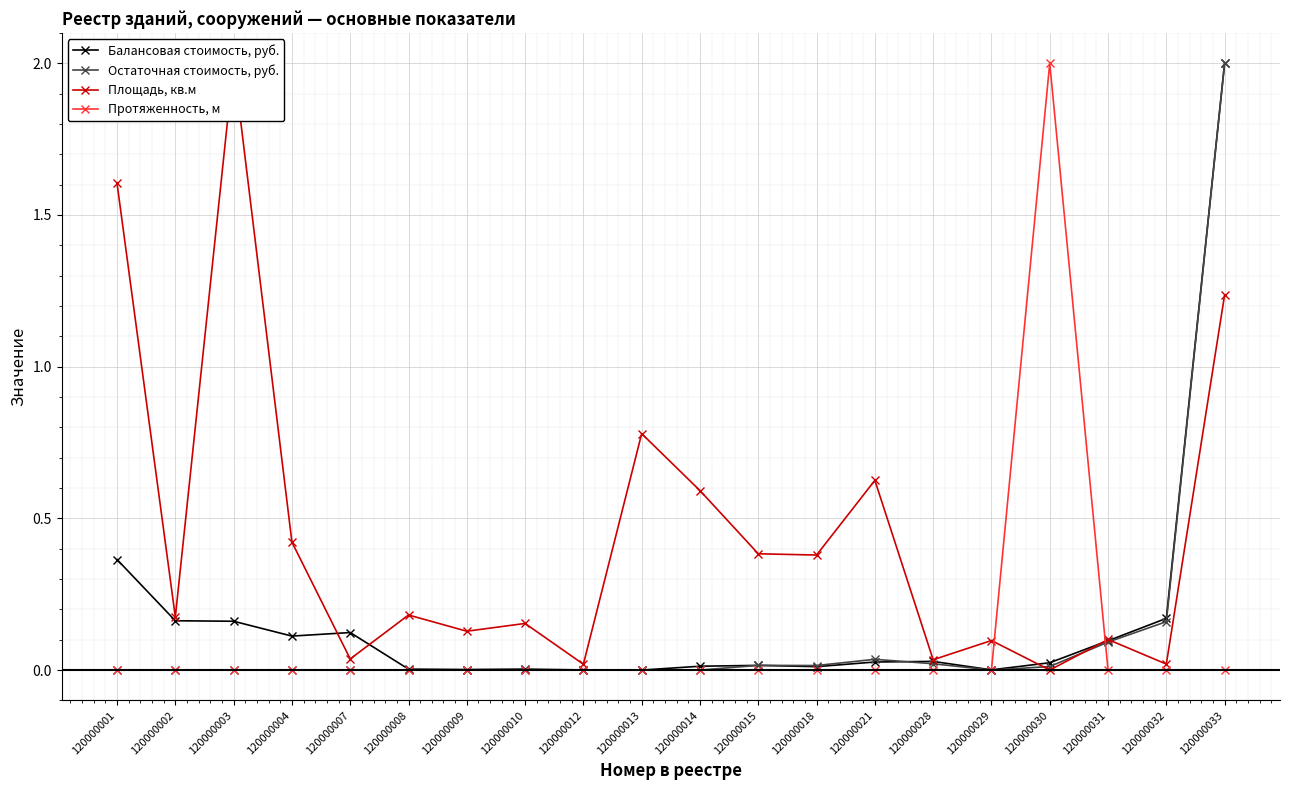

Is it true that Площадь, кв.м equals 0.2 at 120000021?

False